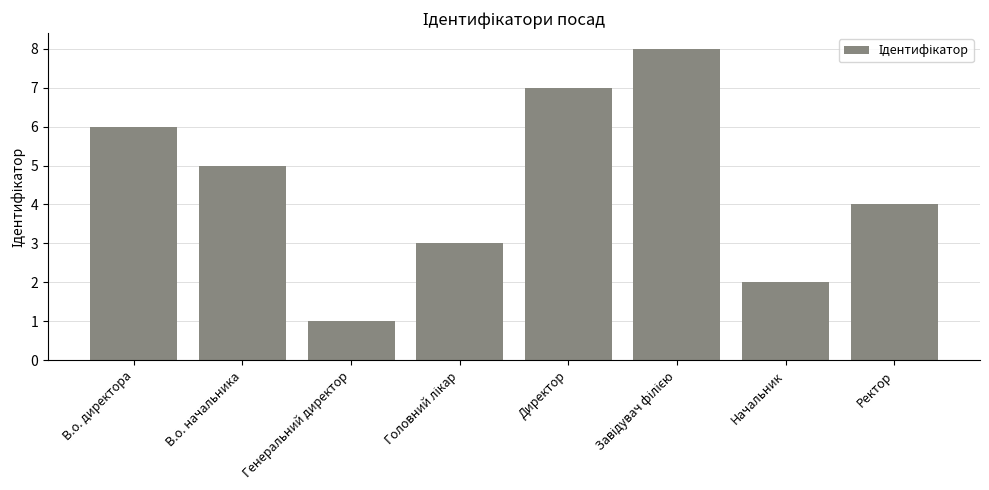

Which has a higher value, Ректор or В.о. директора?

В.о. директора